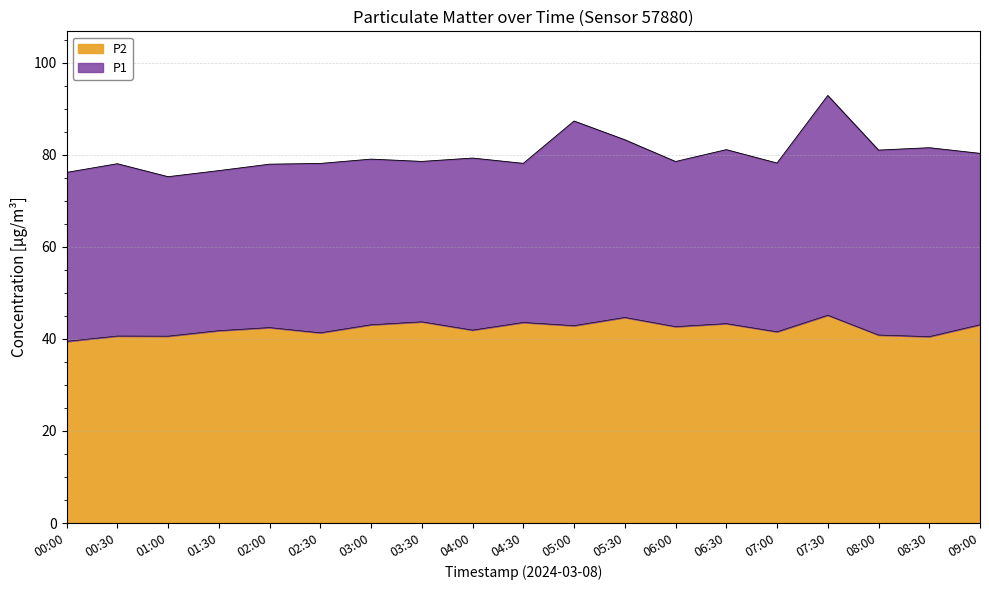

What are all the series names shown in the legend?

P2, P1